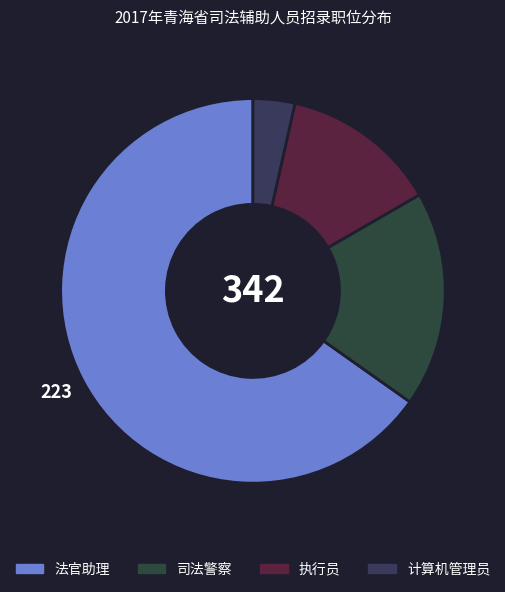

Rank the categories by value from lowest to highest.

计算机管理员, 执行员, 司法警察, 法官助理